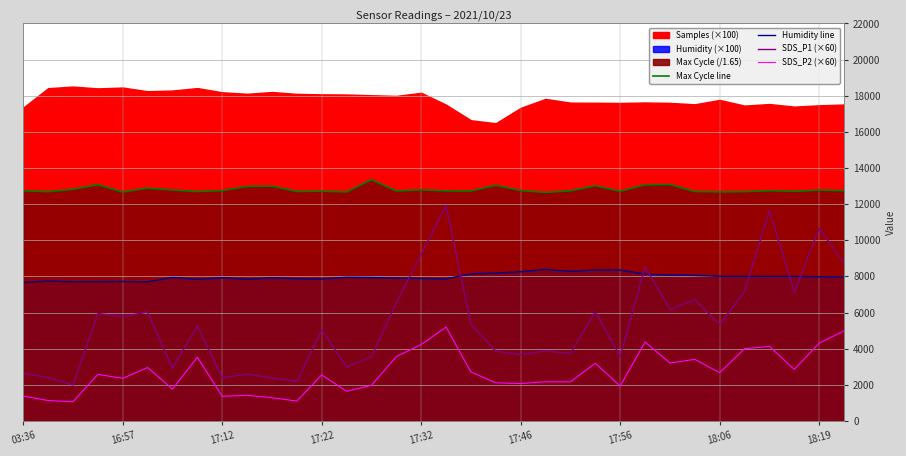

In Max Cycle line, how many points are lower than both neighbors (excluding endpoints)?

11